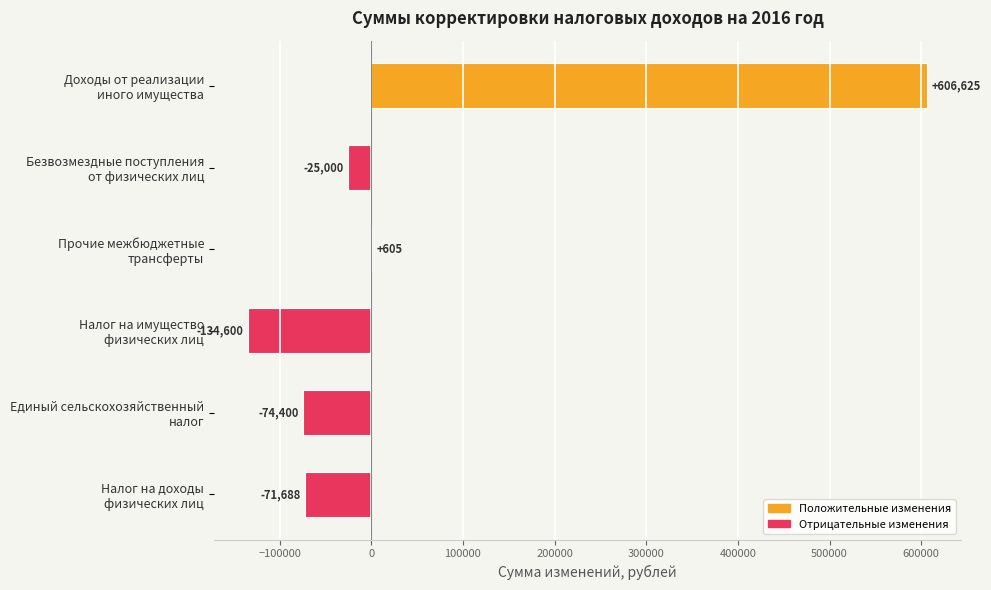

What is the greatest value displayed?

606625